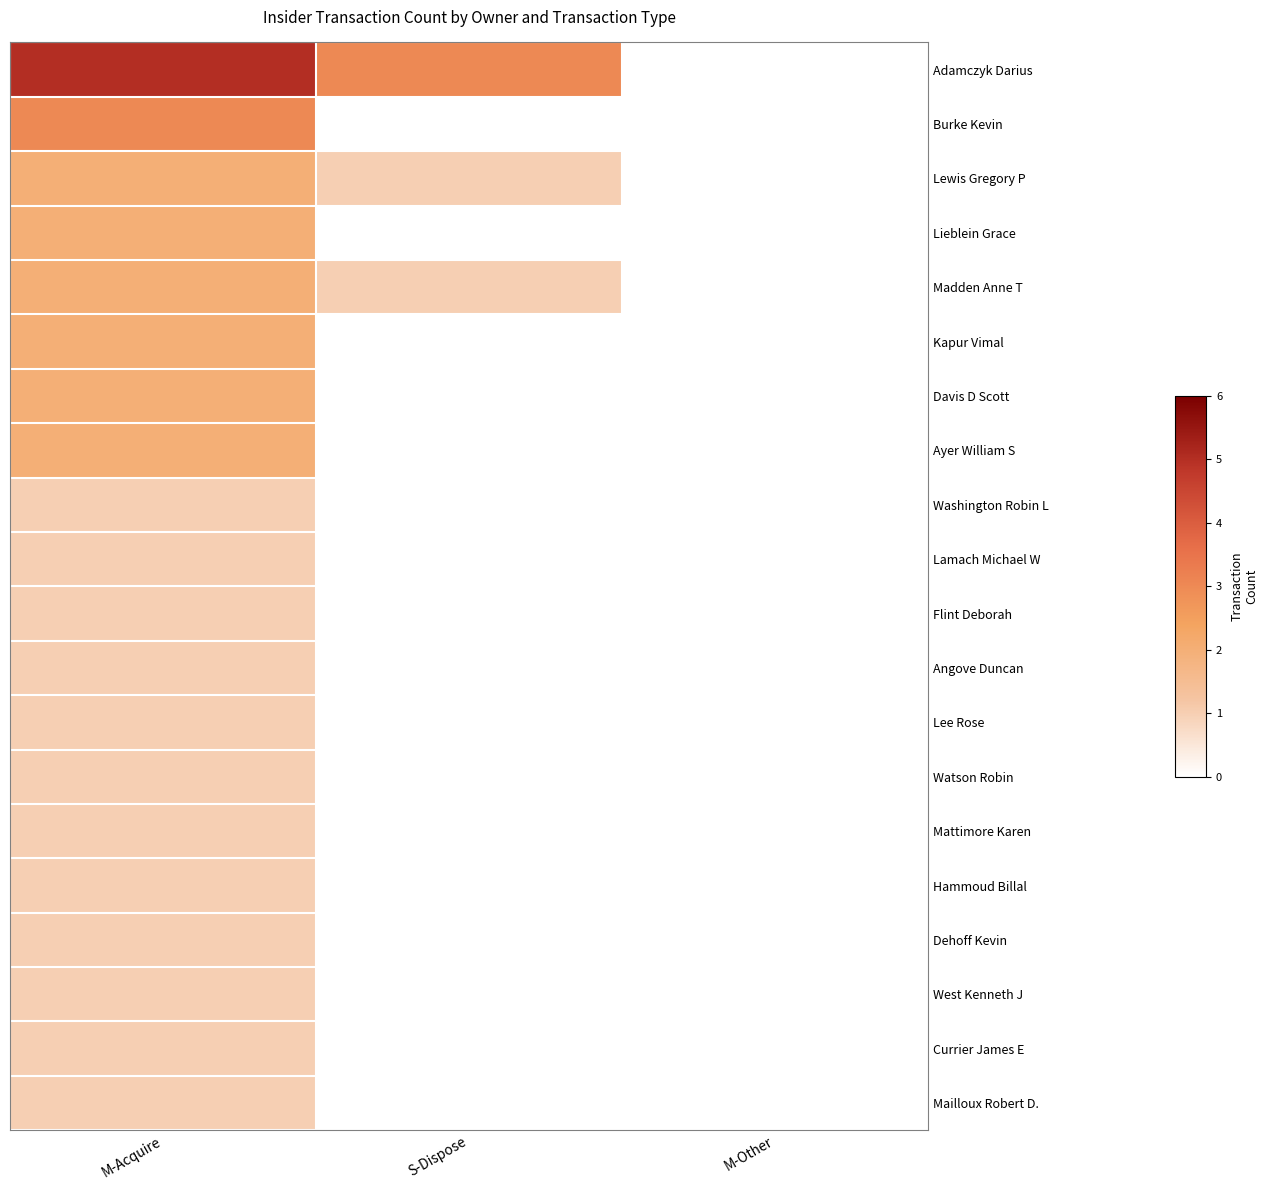

How many series are shown in this chart?

20